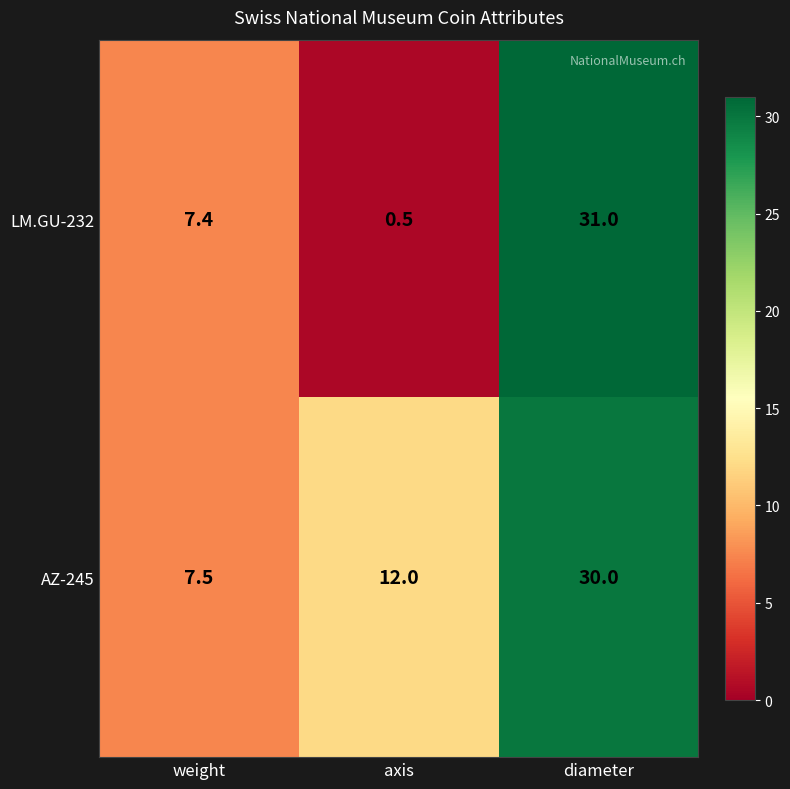

How many distinct data groups are displayed?

2